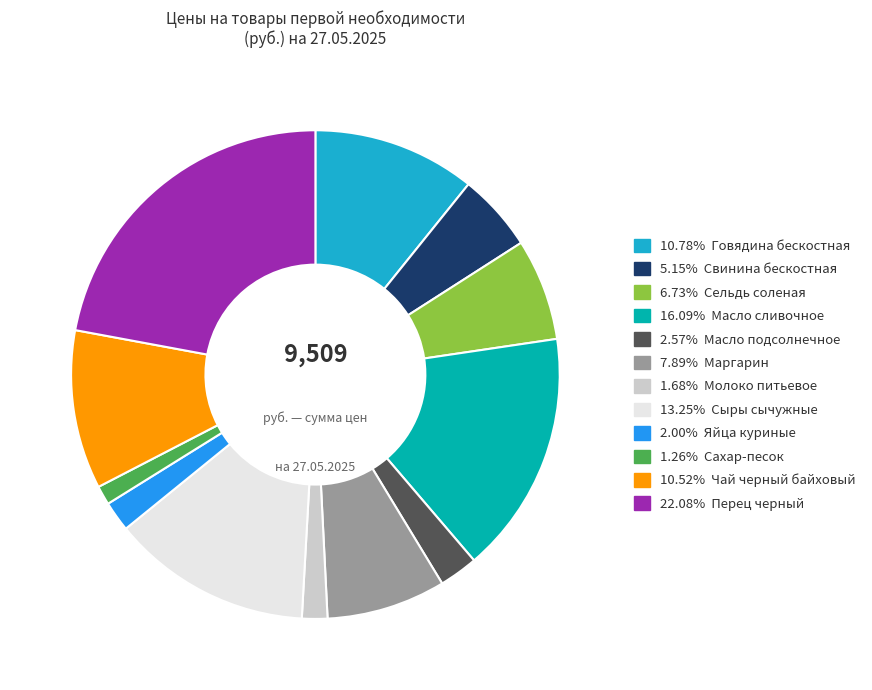

Combined, do 22.08% Перец черный and 2.57% Масло подсолнечное account for over 50%?

No